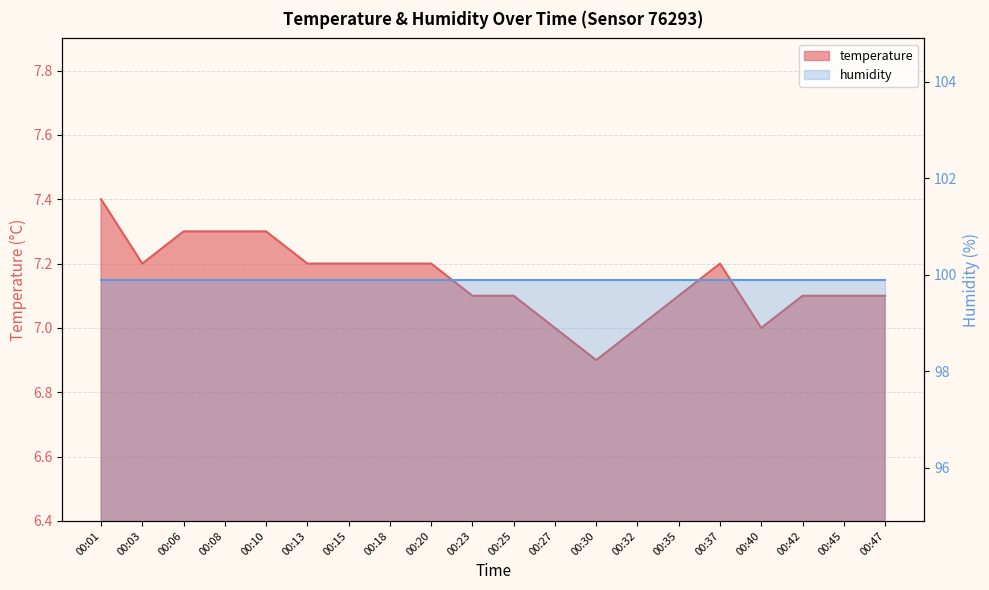

True or false: there are more than 0 points higher than both neighbors.

True